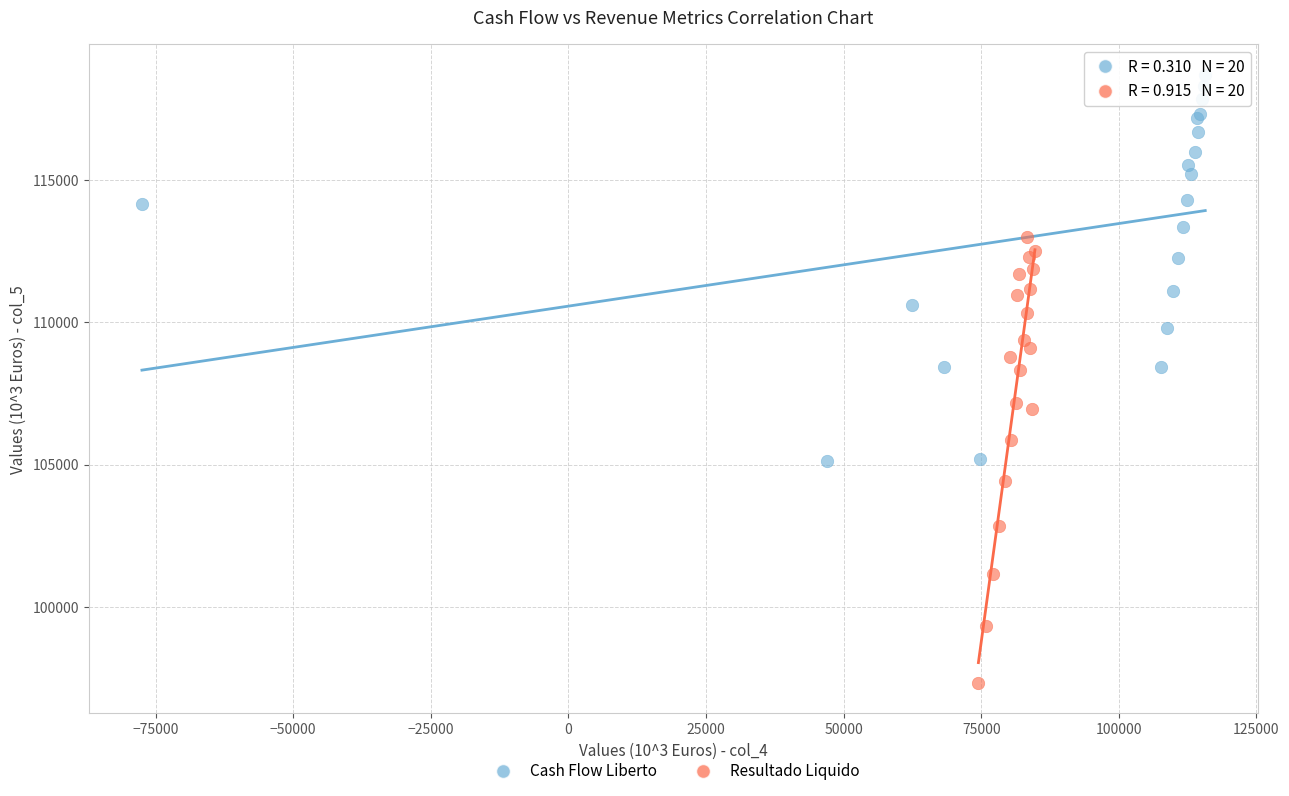

Which series reaches the maximum Y coordinate?

Cash Flow Liberto